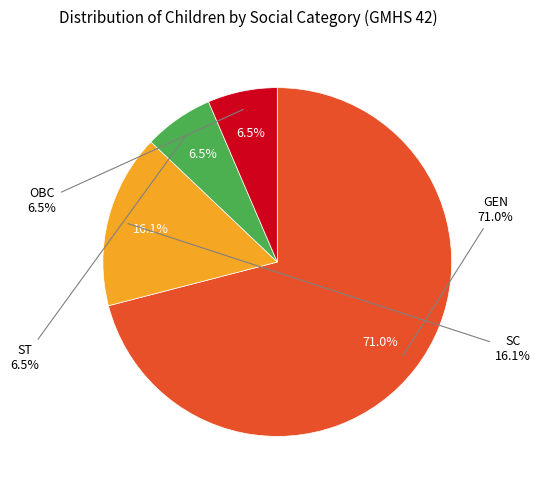

To the nearest percent, what percentage of the pie is GEN?

71%